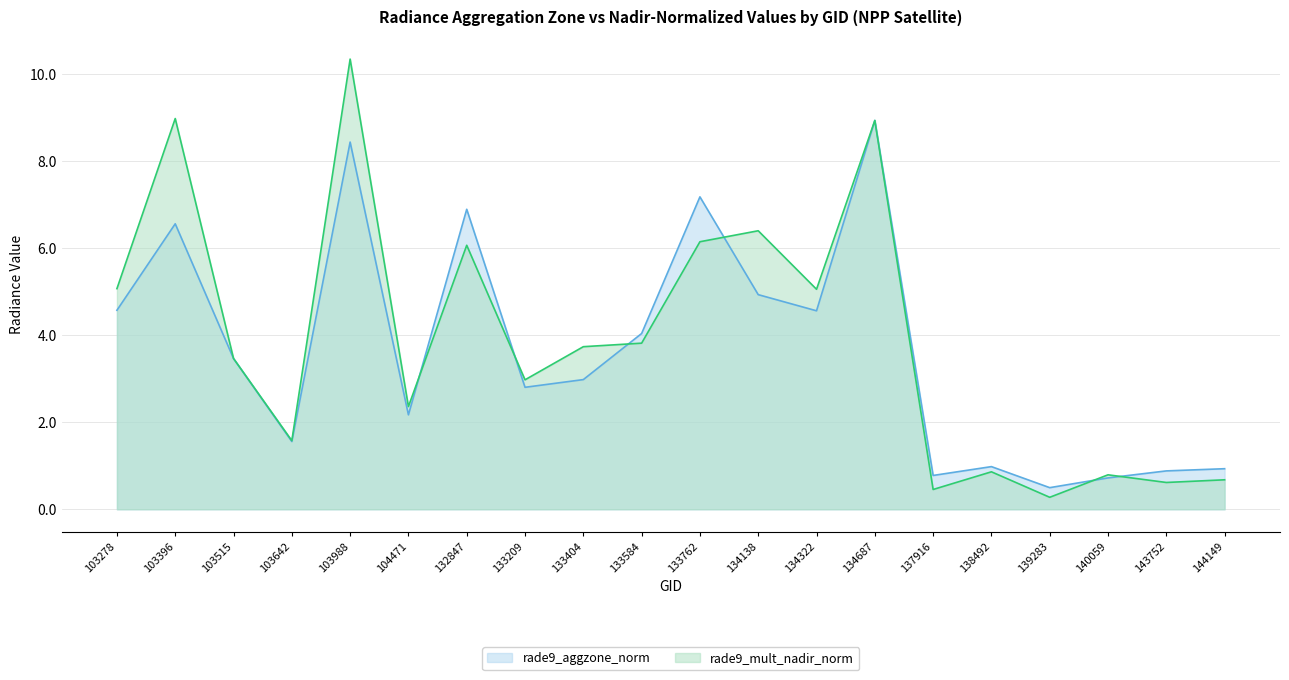

The rade9_mult_nadir_norm series shows 8.8 at 103278. True or false?

False